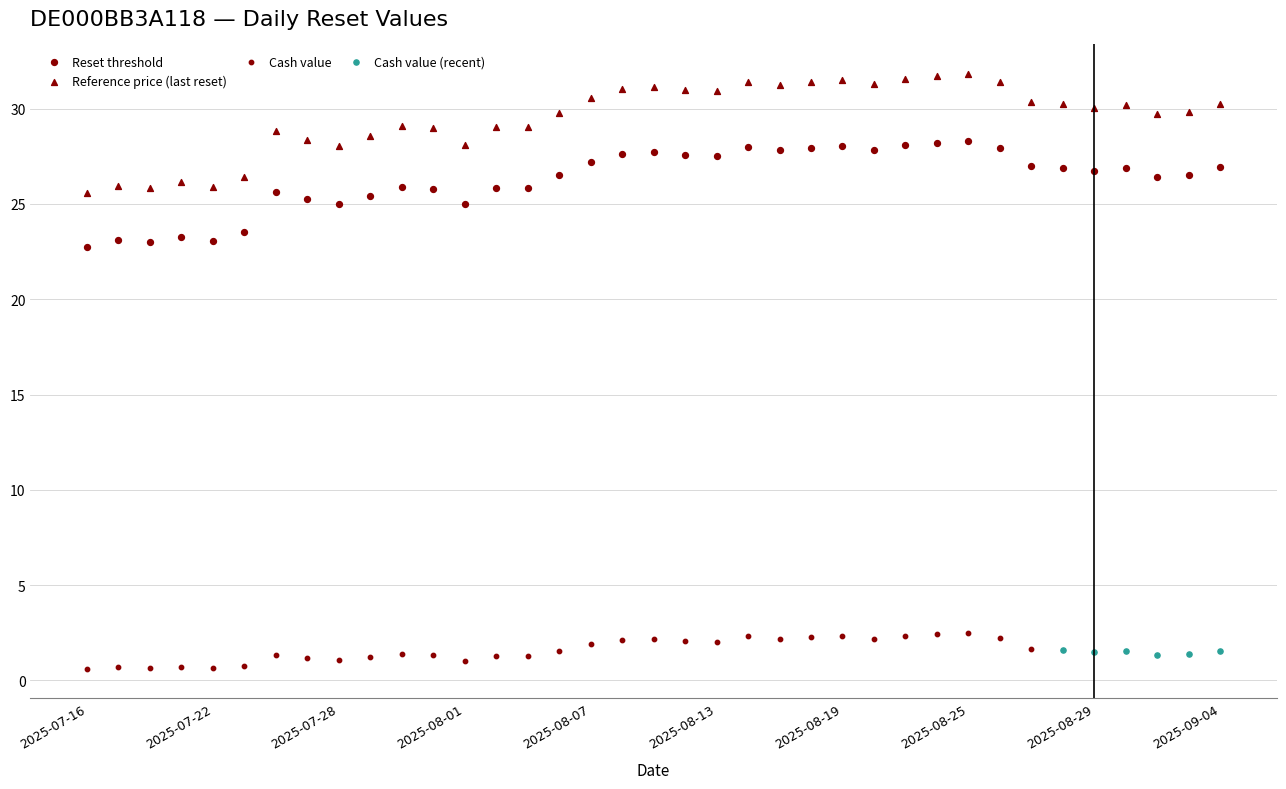

Which series has the largest Y range (max minus min)?

Reference price (last reset)